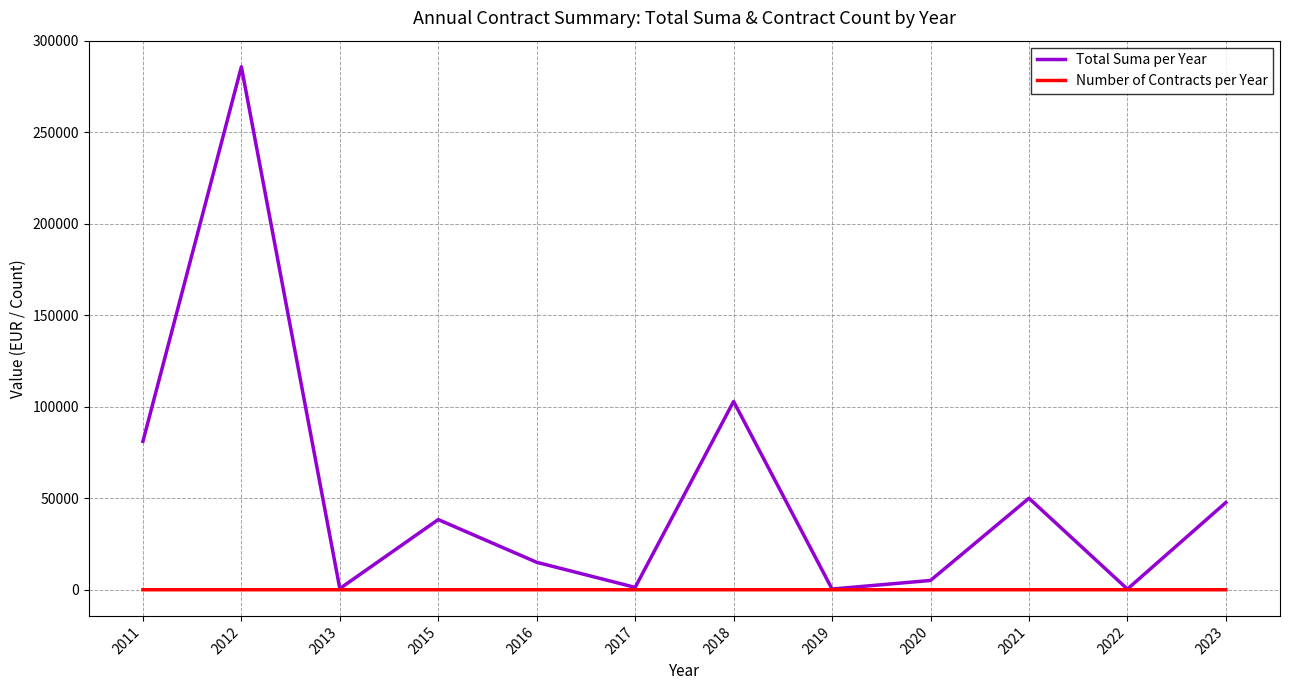

List the series in order of their peak value, lowest first.

Number of Contracts per Year, Total Suma per Year